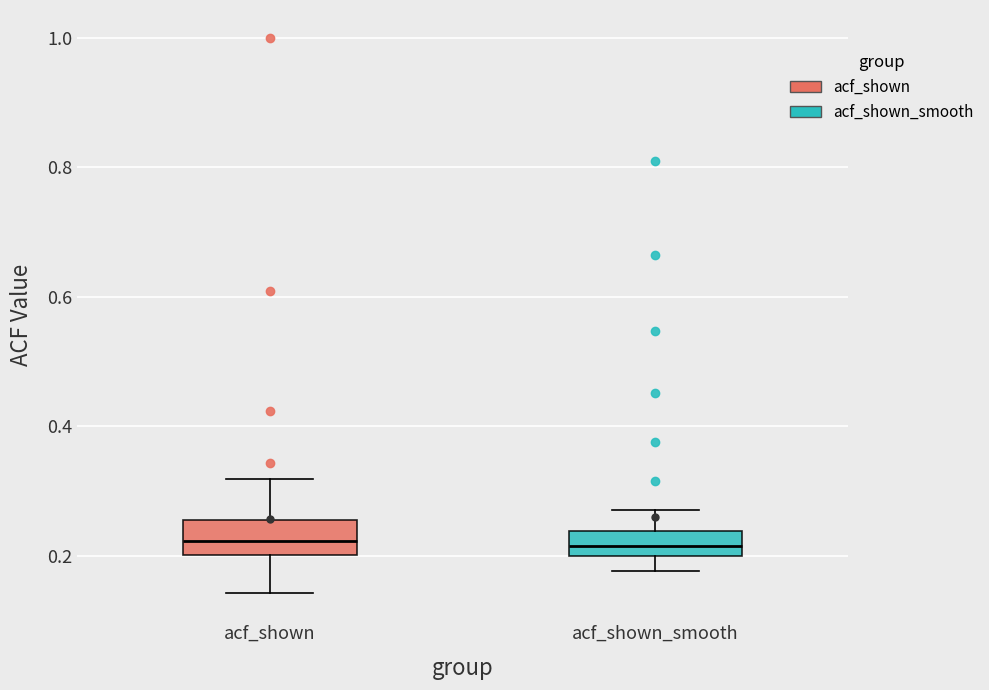

Reading left to right, transcribe this box plot: for each box, give where its median line is, the range the box spans, and where its two whiskers end, as read against the y-axis. The values are not printed on the chart, so give them approximately, as read against the axis.

acf_shown: median 0.22, box 0.20 to 0.26, whiskers 0.14 to 0.32
acf_shown_smooth: median 0.22, box 0.20 to 0.24, whiskers 0.18 to 0.28